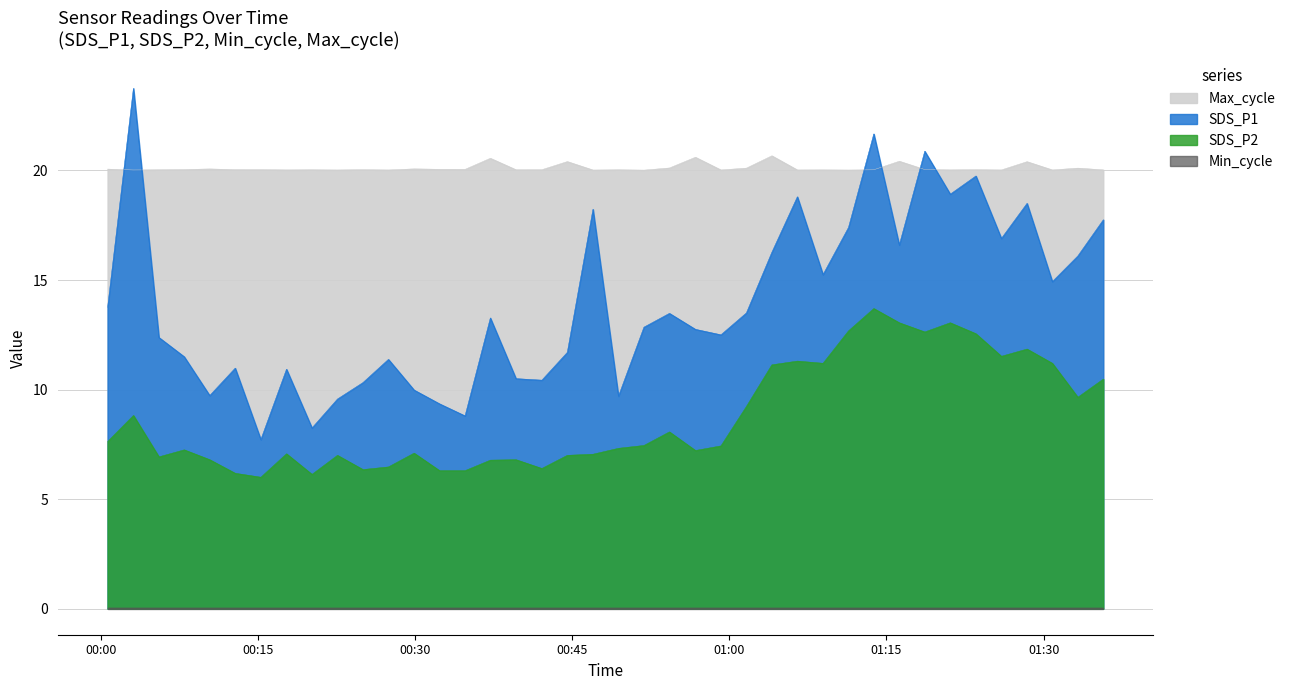

Where is Max_cycle nearest to the value 20?

2023/09/22 00:51:50